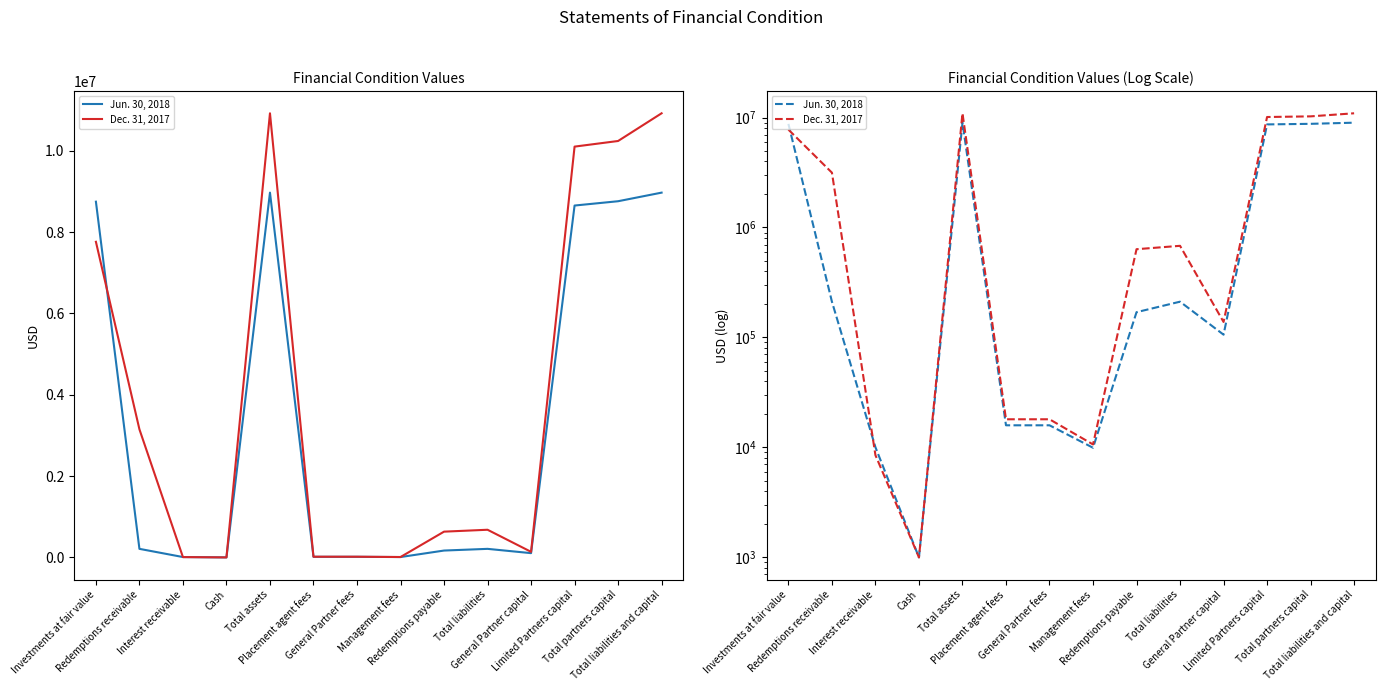

What is the value of the Jun. 30, 2018 point at the 5th from the left?

8971475